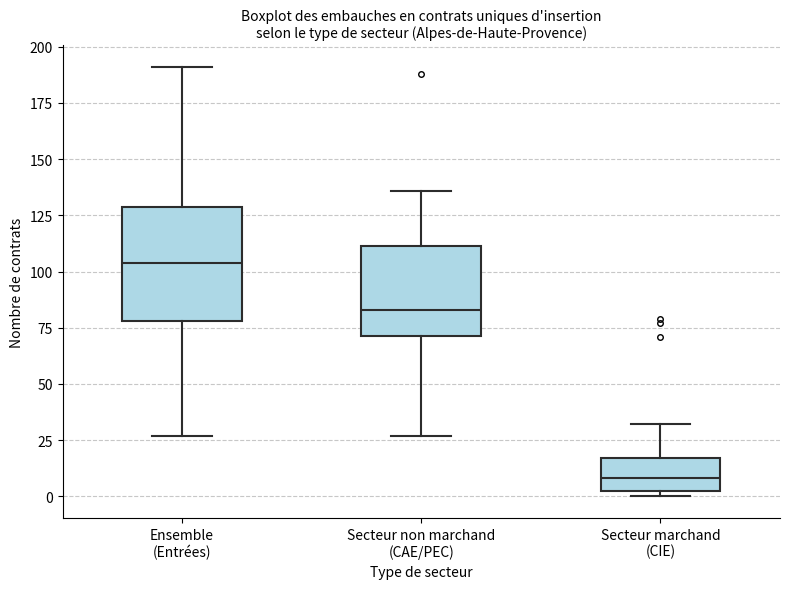

Reading left to right, transcribe this box plot: for each box, give where its median line is, the range the box spans, and where its two whiskers end, as read against the y-axis. The values are not printed on the chart, so give them approximately, as read against the axis.

Ensemble (Entrées): median 105, box 80 to 130, whiskers 25 to 190
Secteur non marchand (CAE/PEC): median 85, box 70 to 110, whiskers 25 to 135
Secteur marchand (CIE): median 10, box 5 to 15, whiskers 0 to 30